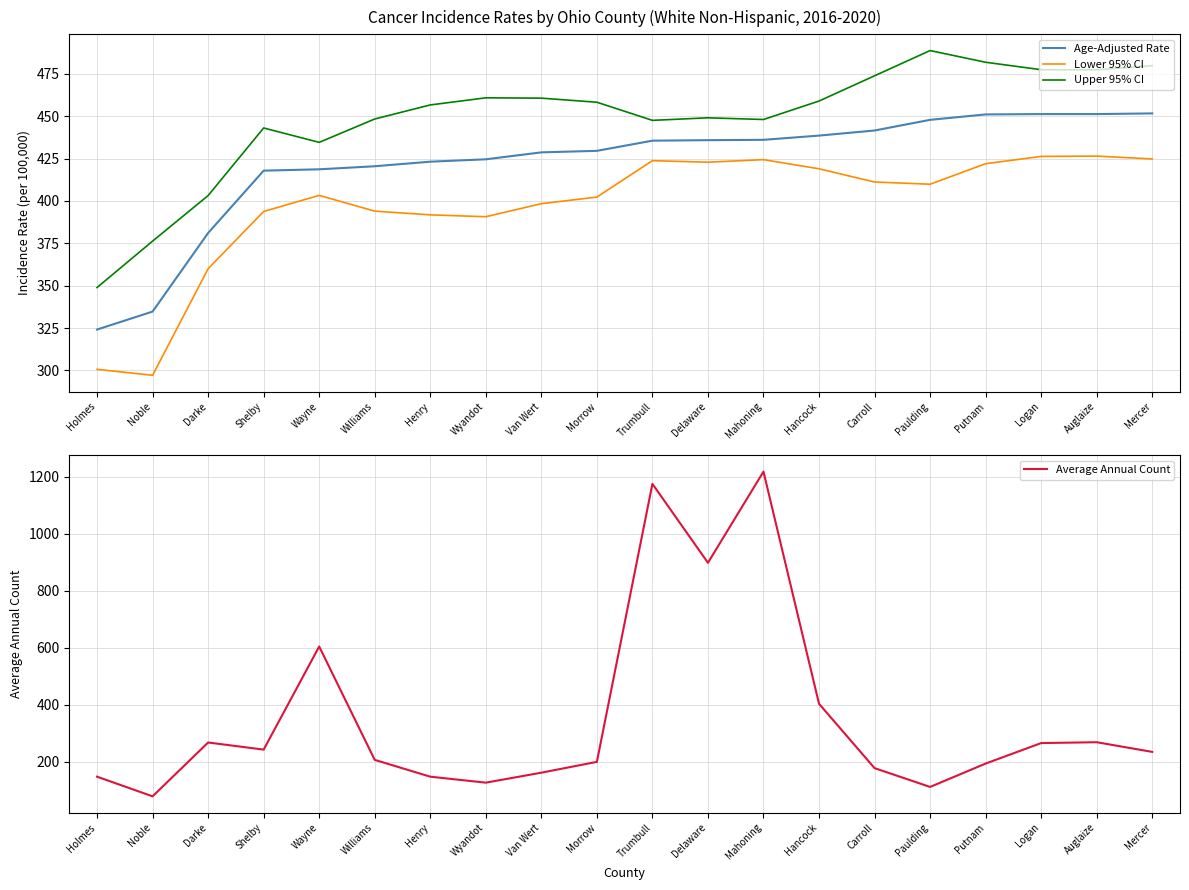

True or false: Average Annual Count and Lower 95% CI intersect in this chart.

True